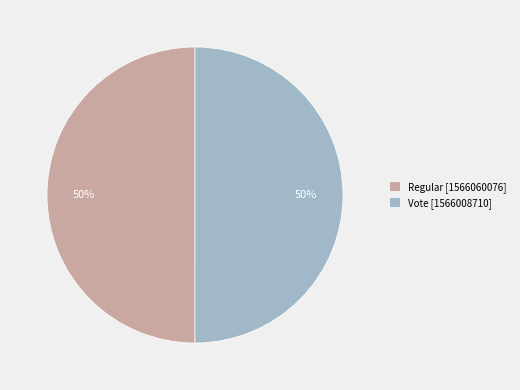

To the nearest percent, what is the combined percentage of Vote [1566008710] and Regular [1566060076]?

100%